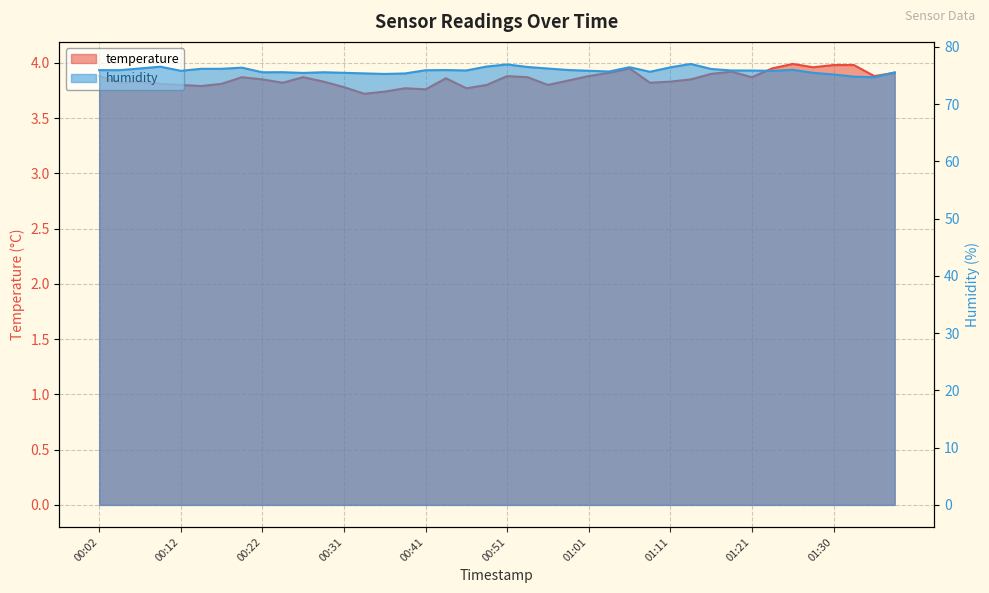

The temperature series shows 1.3 at 01:35. True or false?

False